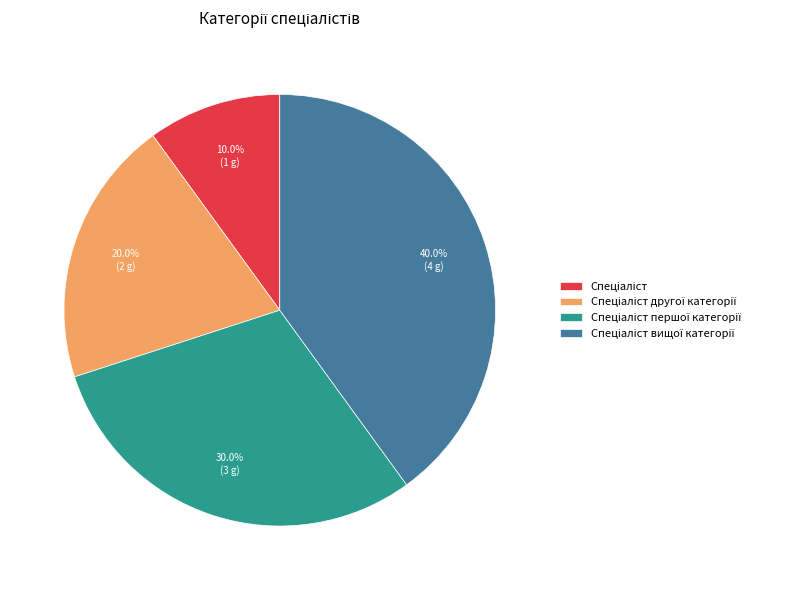

Is there a majority slice in this chart?

No